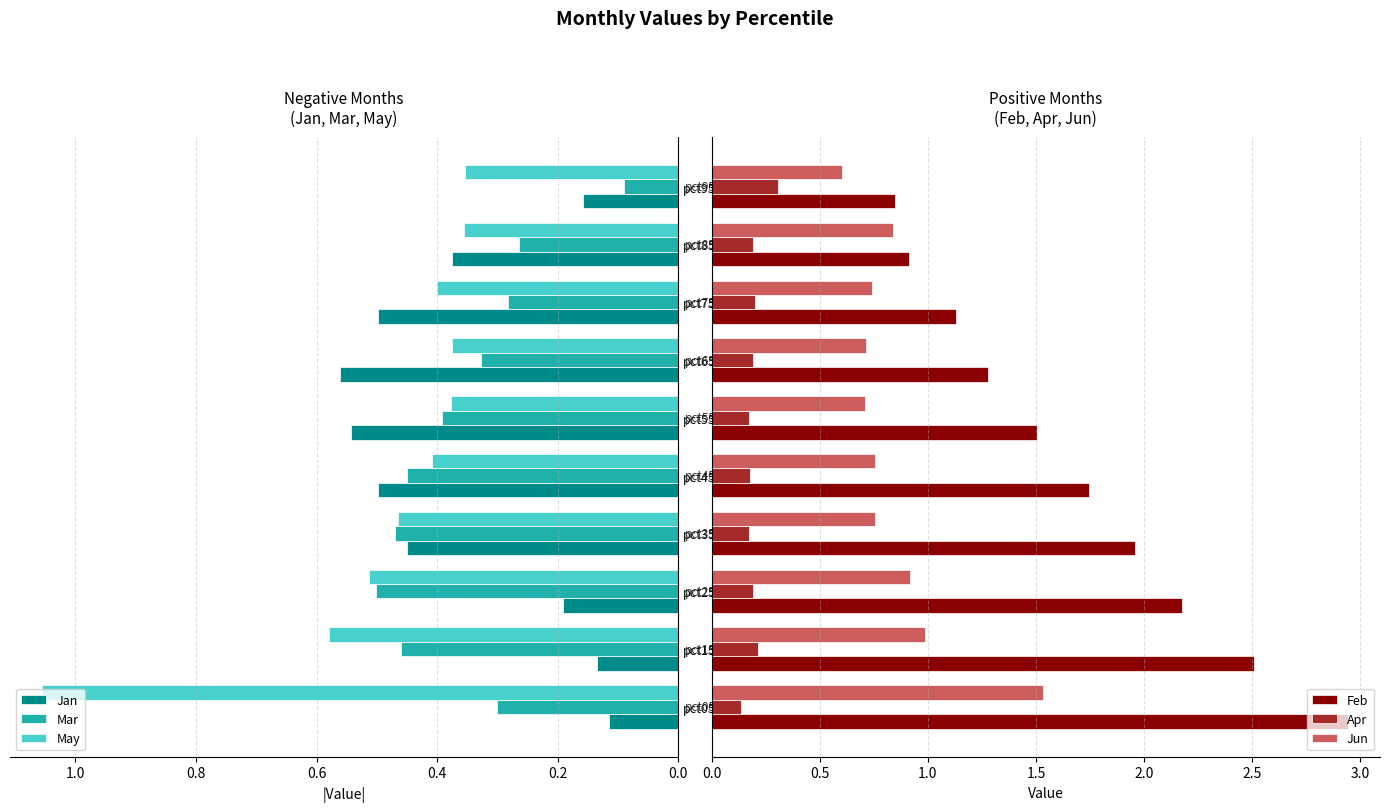

List the labels in order of Apr value, largest first.

9, 0.2, 7, 8, 1.2, 0.4, 0.8, 0.6, 1.0, 0.0